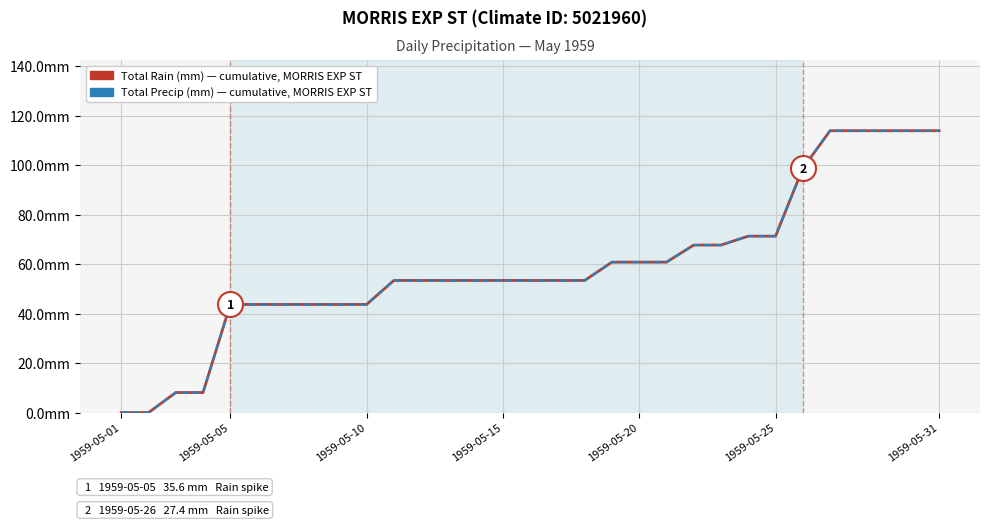

Is this an area chart (filled region under the line)?

No